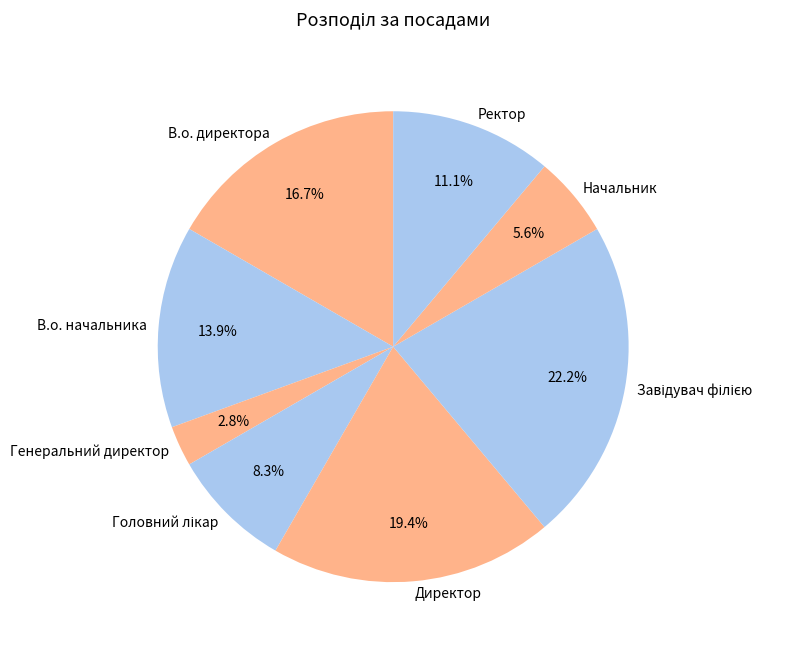

To the nearest percent, what is the average slice percentage?

12%